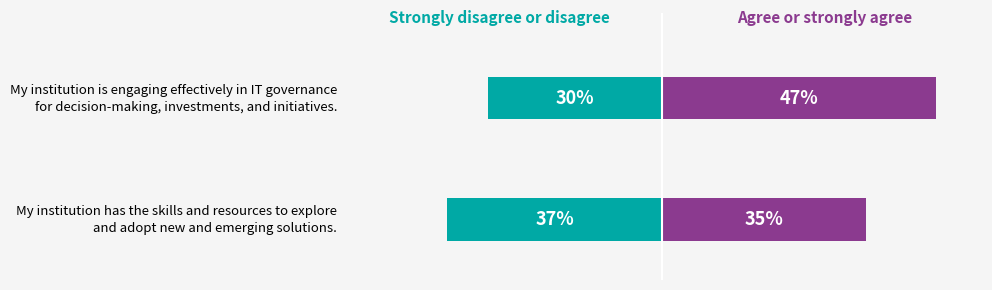

What is the minimum value for Agree or strongly agree?

35